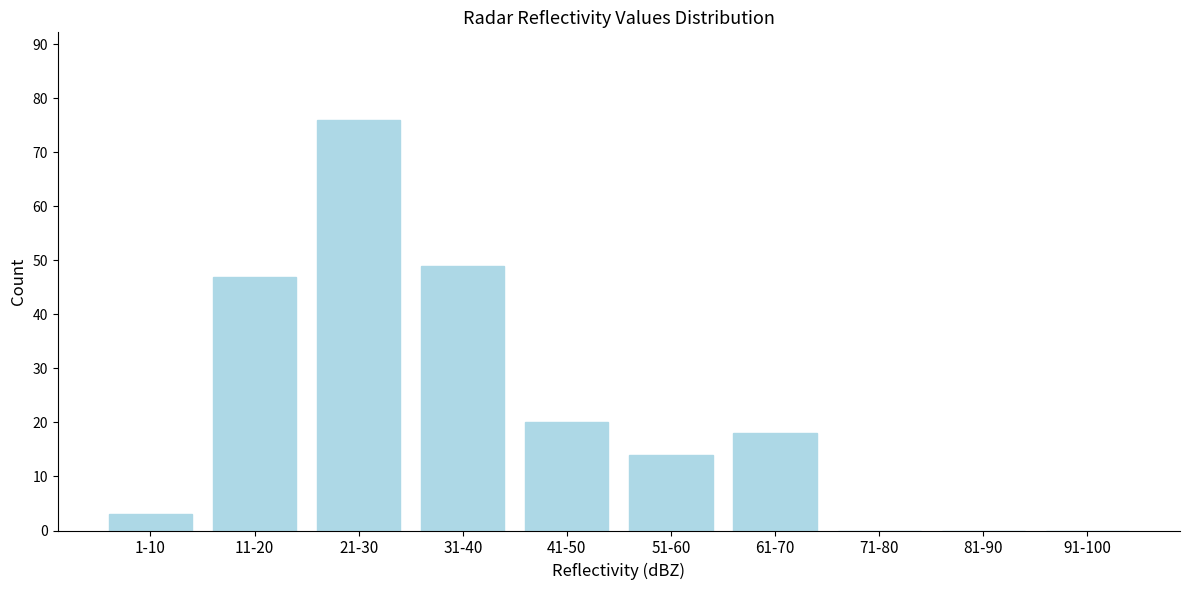

Reading right to left, what are all the values shown in this chart?

91-100=0	81-90=0	71-80=0	61-70=18	51-60=14	41-50=20	31-40=49	21-30=76	11-20=47	1-10=3